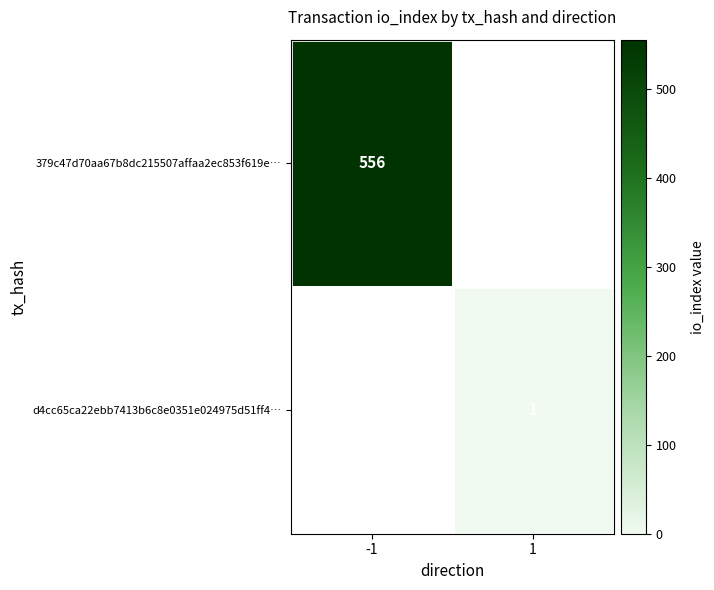

Is it true that 379c47d70aa67b8dc215507affaa2ec853f619e… equals 242 at -1?

False